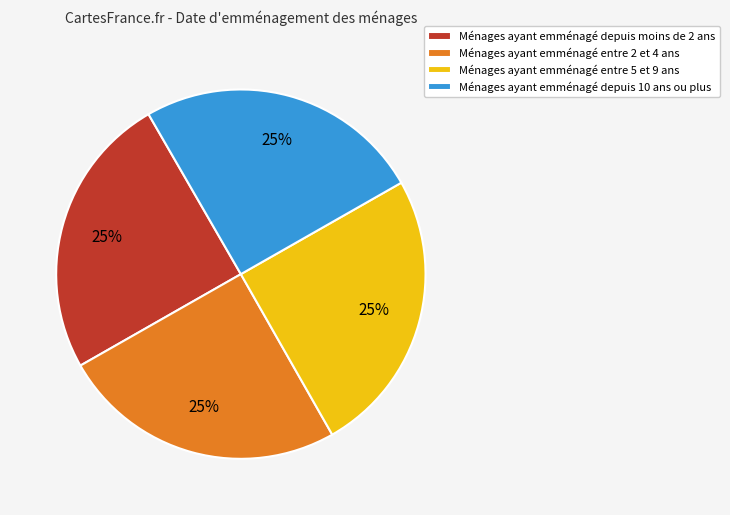

What is the ratio of the value at Ménages ayant emménagé depuis moins de 2 ans to the value at Ménages ayant emménagé entre 2 et 4 ans?

1.0